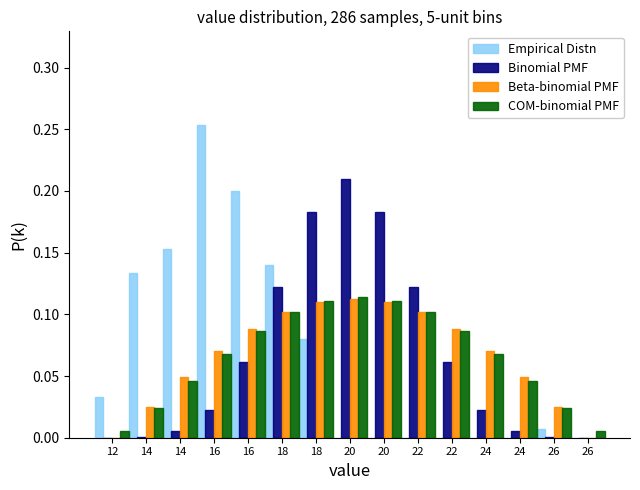

What are all the series names shown in the legend?

Empirical Distn, Binomial PMF, Beta-binomial PMF, COM-binomial PMF